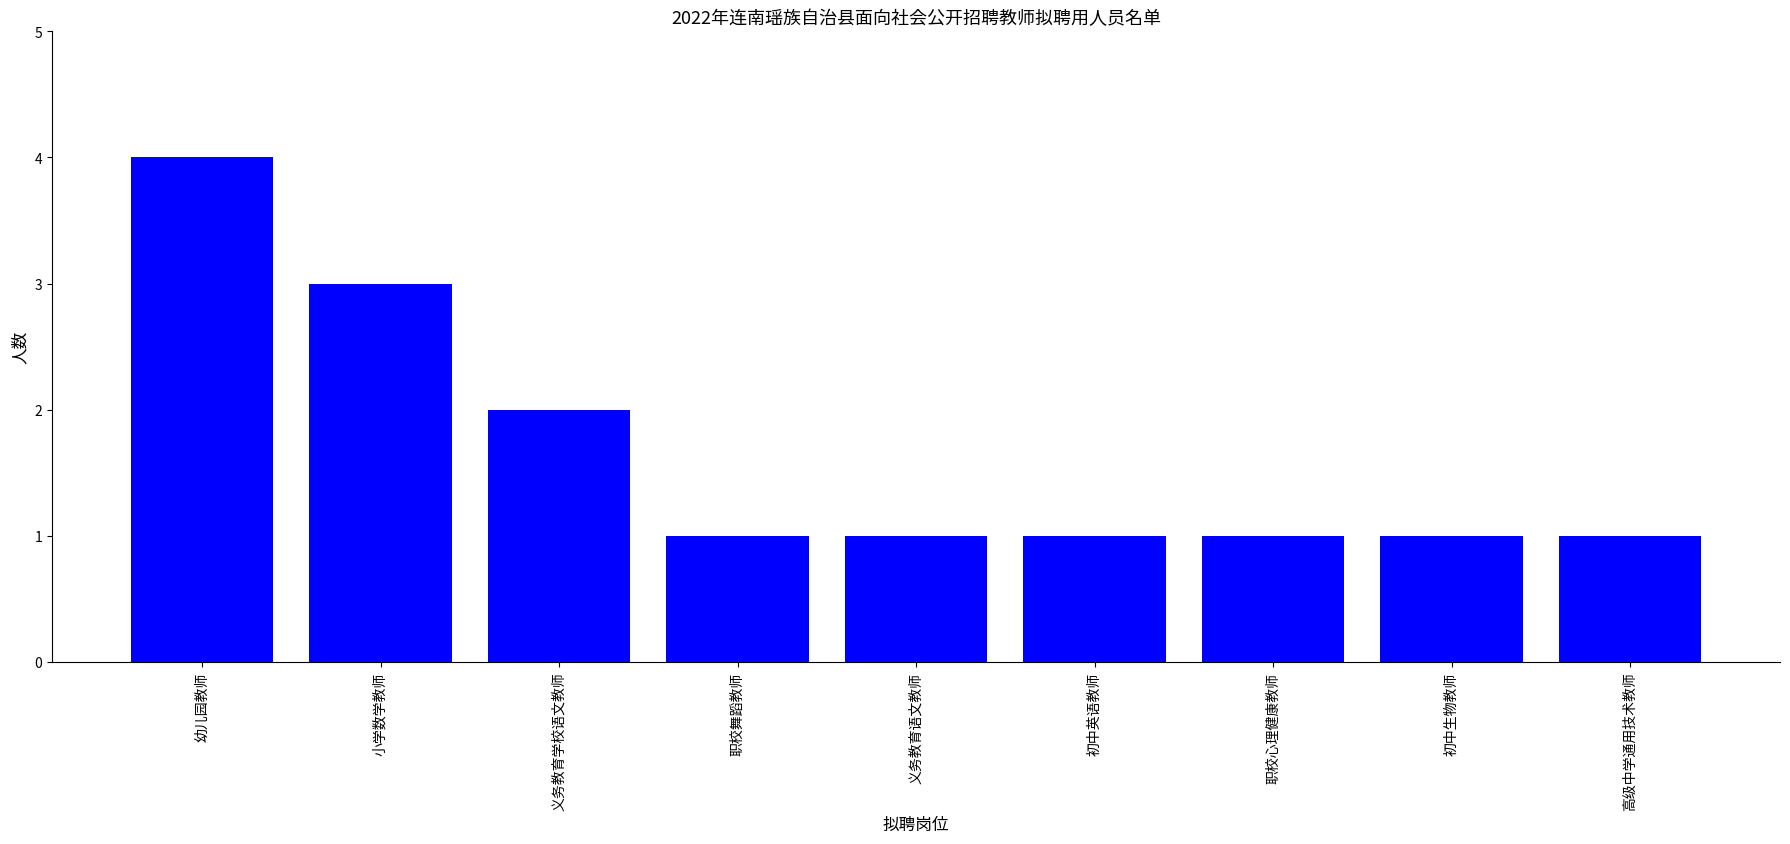

Reading left to right, transcribe all the data shown in this chart.

4	3	2	1	1	1	1	1	1